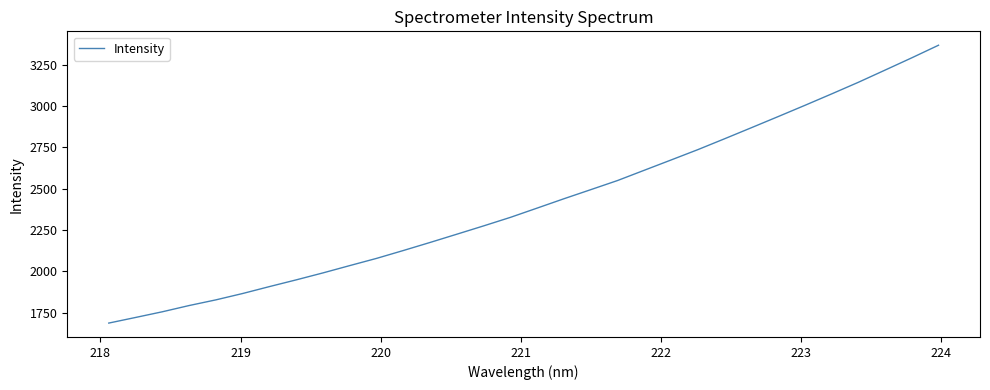

How many distinct data groups are displayed?

1